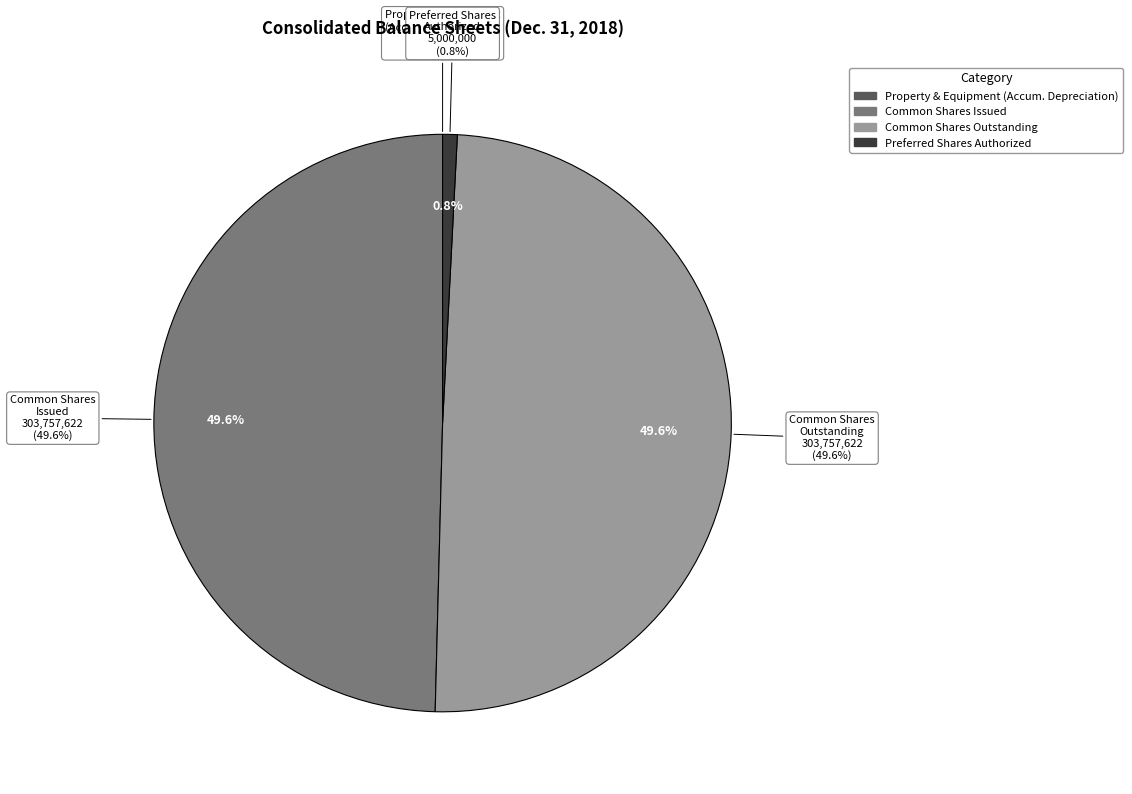

To the nearest percent, what portion does Common stock, shares issued represent?

50%